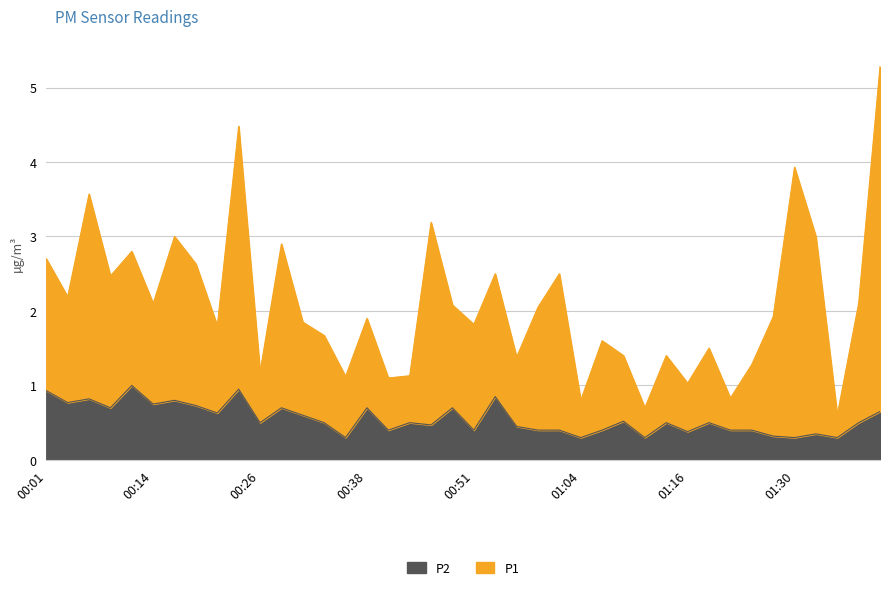

At which label does P1 first exceed 1?

00:01